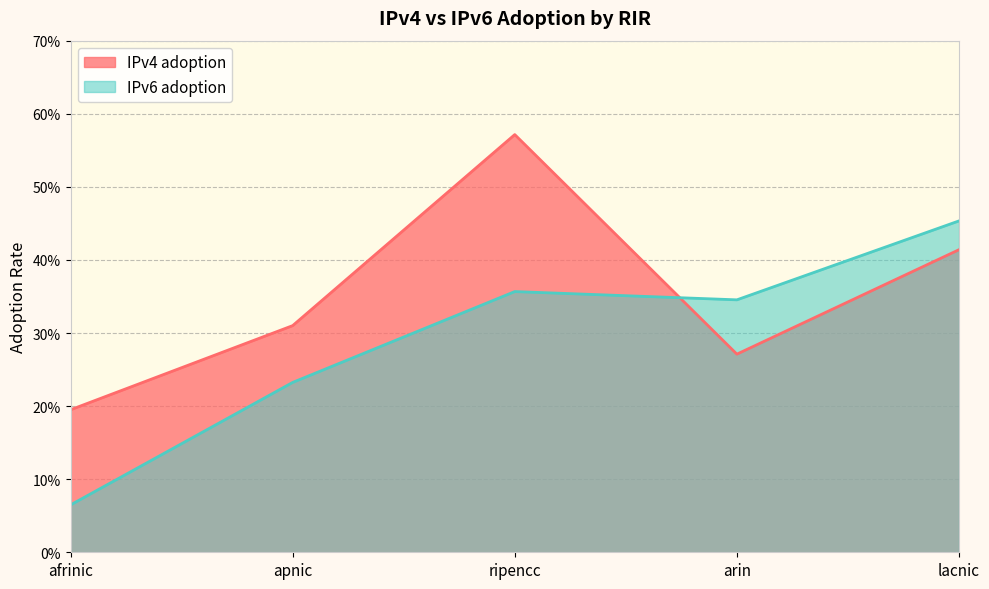

What is the spread (max minus min) of values at arin?

0.1